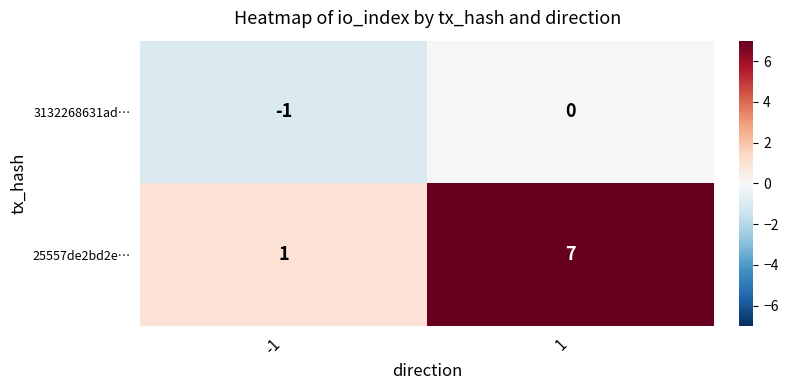

What is the spread (max minus min) of values at -1?

2